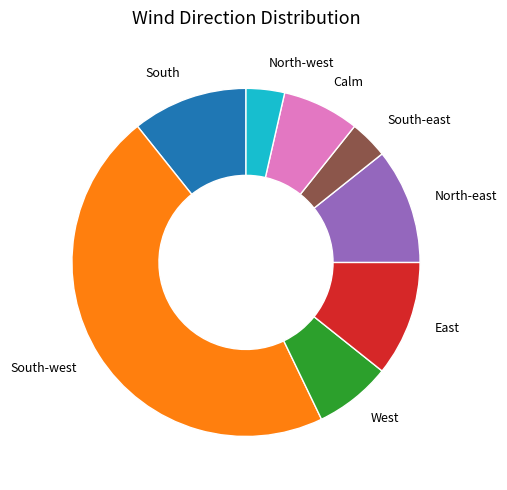

Combined, do South-west and Calm account for over 50%?

Yes